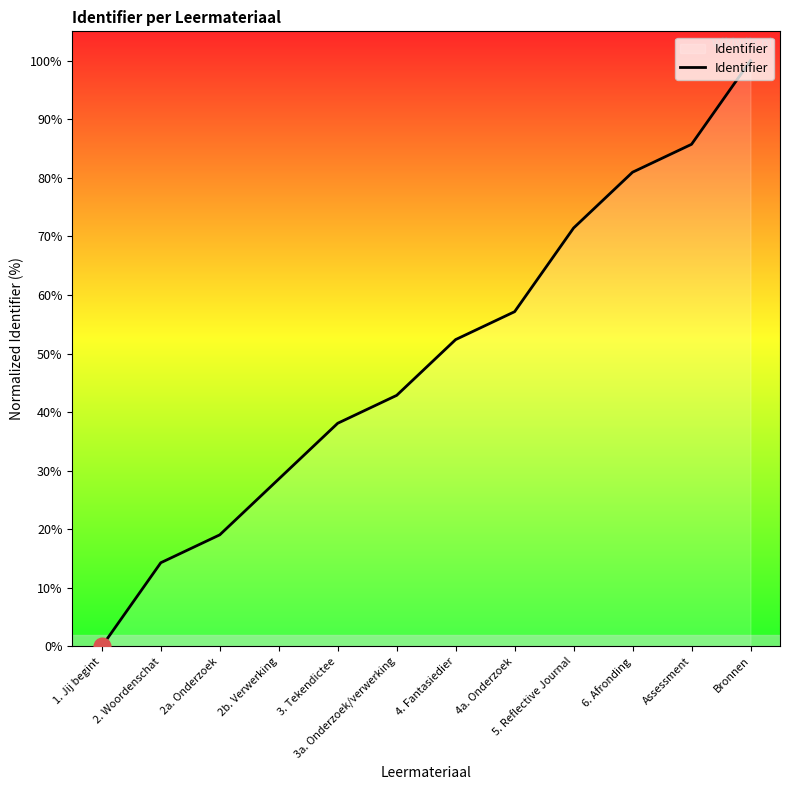

Rank the categories by value from lowest to highest.

1. Jij begint, 2. Woordenschat, 2a. Onderzoek, 2b. Verwerking, 3. Tekendictee, 3a. Onderzoek/verwerking, 4. Fantasiedier, 4a. Onderzoek, 5. Reflective Journal, 6. Afronding, Assessment, Bronnen